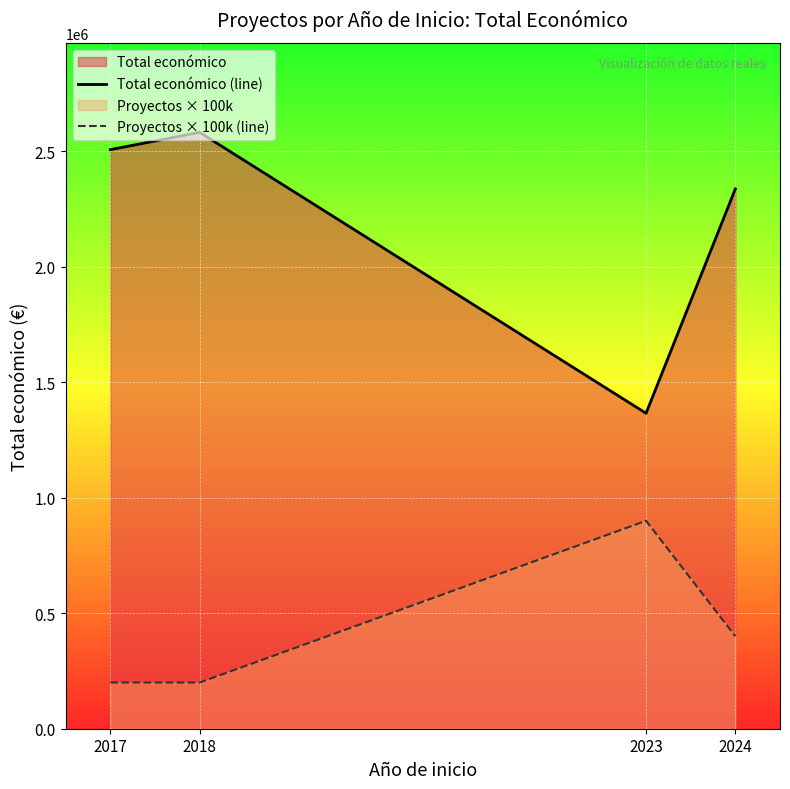

What is the minimum value shown in the chart?

200000